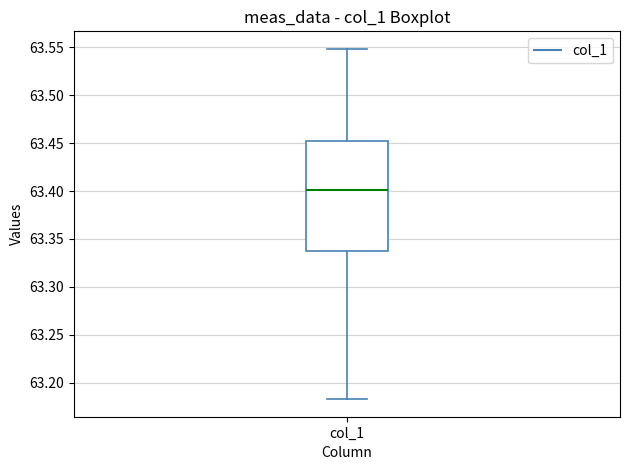

Where does the lower whisker of the box for col_1 end on the y-axis? The values are not printed on the chart, so give them approximately, as read against the axis.

63.185